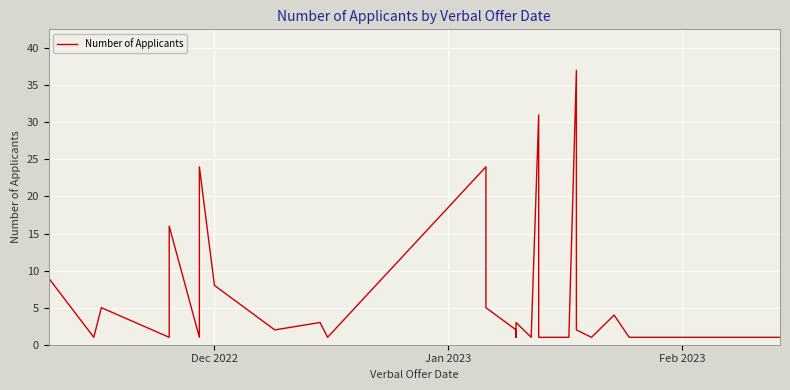

True or false: the data shows 0 at 37.

False